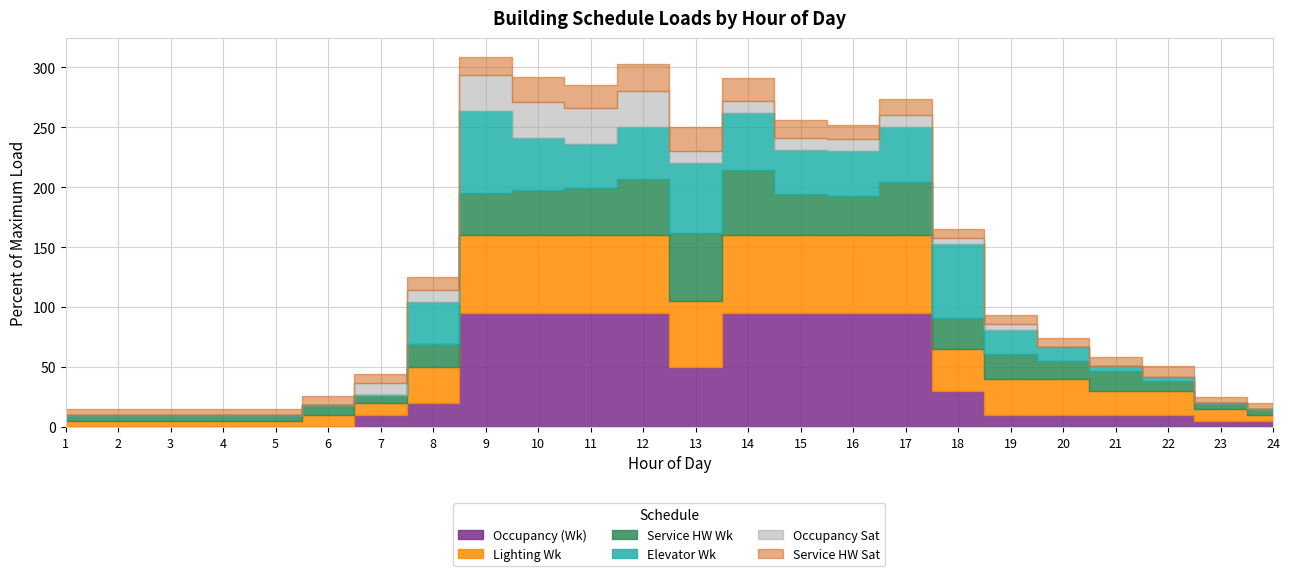

The value of Occupancy (Wk) at 7 is 4. True or false?

False